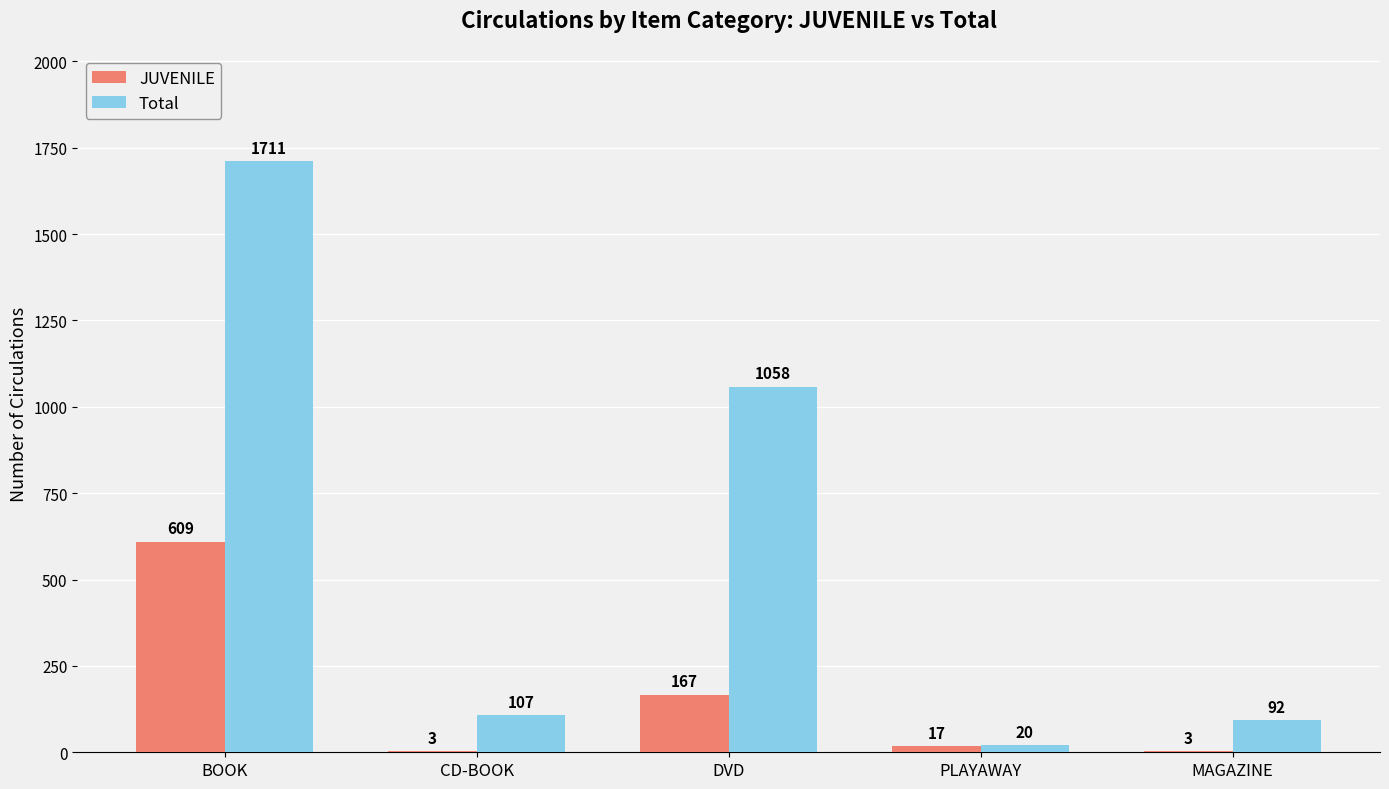

Which category has the highest value in the Total series?

BOOK